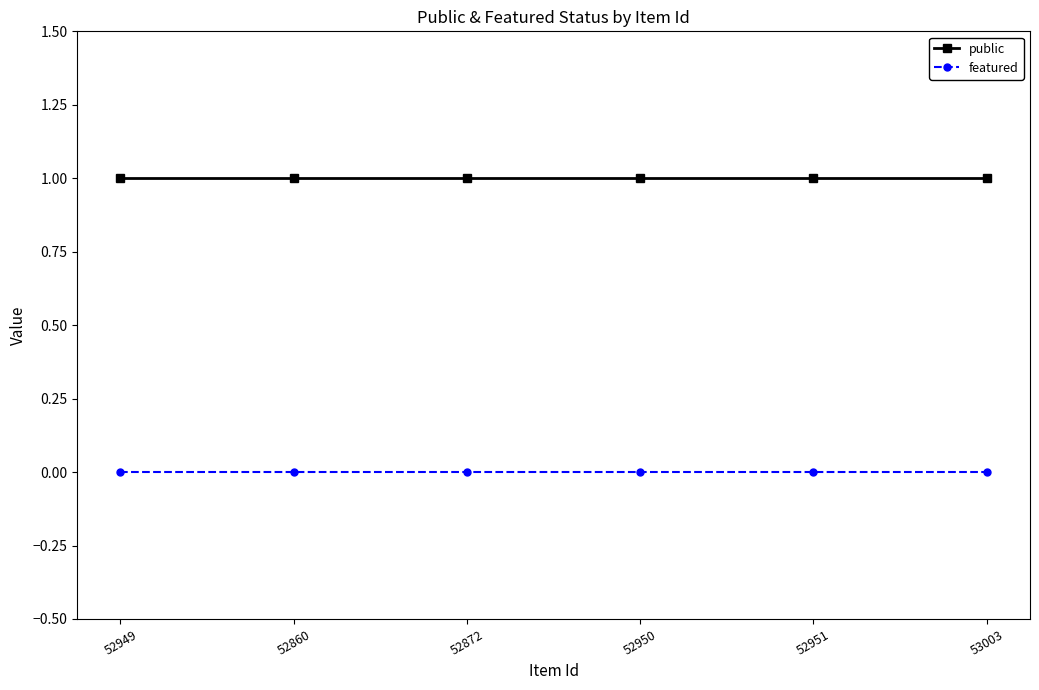

What is the maximum value for public?

1